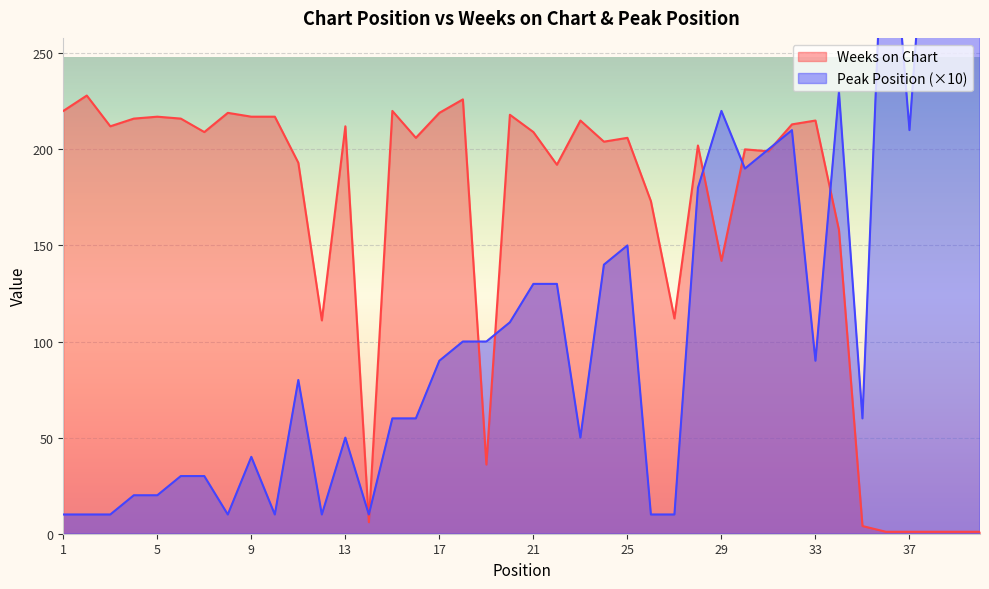

Where is the first local maximum for Peak Position?

9